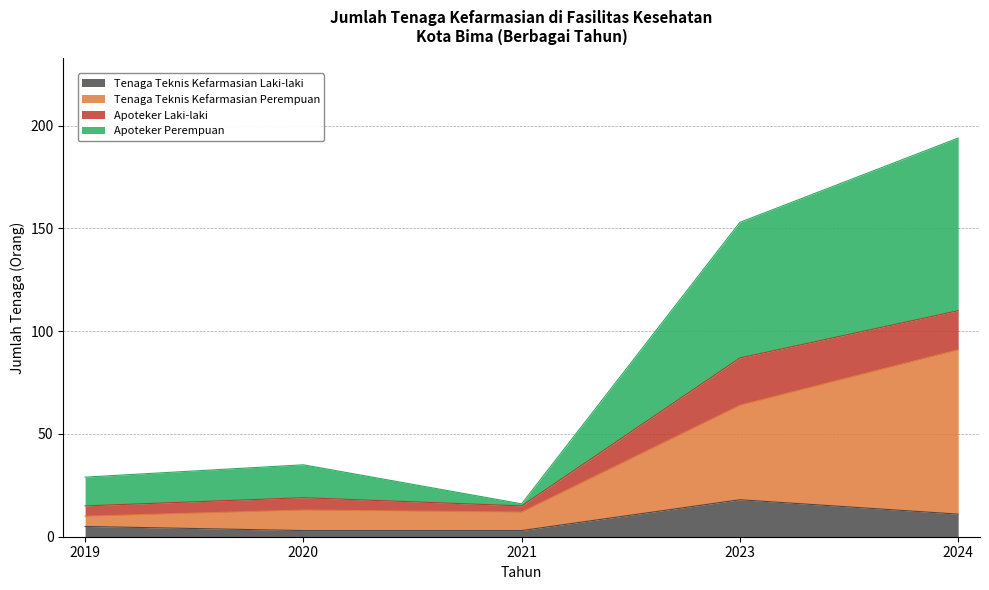

Where is the first local minimum for Tenaga Teknis Kefarmasian Perempuan?

2021